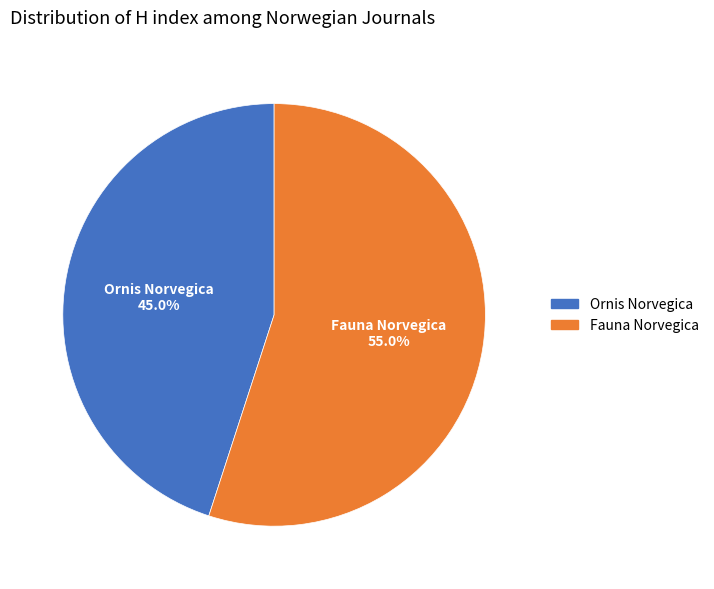

Between Fauna Norvegica and Ornis Norvegica, which is larger?

Fauna Norvegica